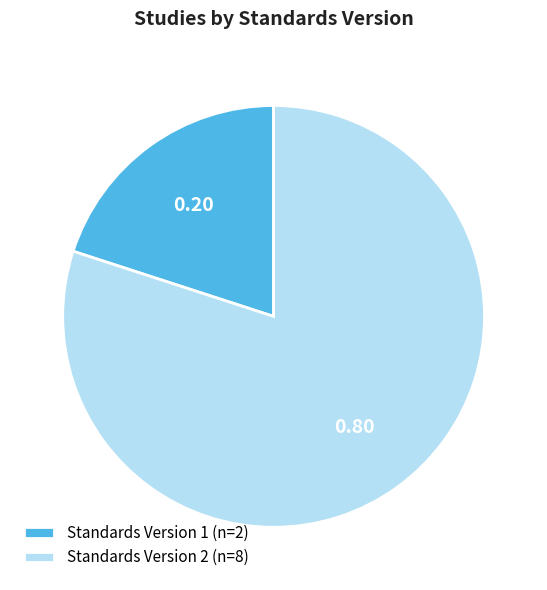

Is there a majority slice in this chart?

Yes